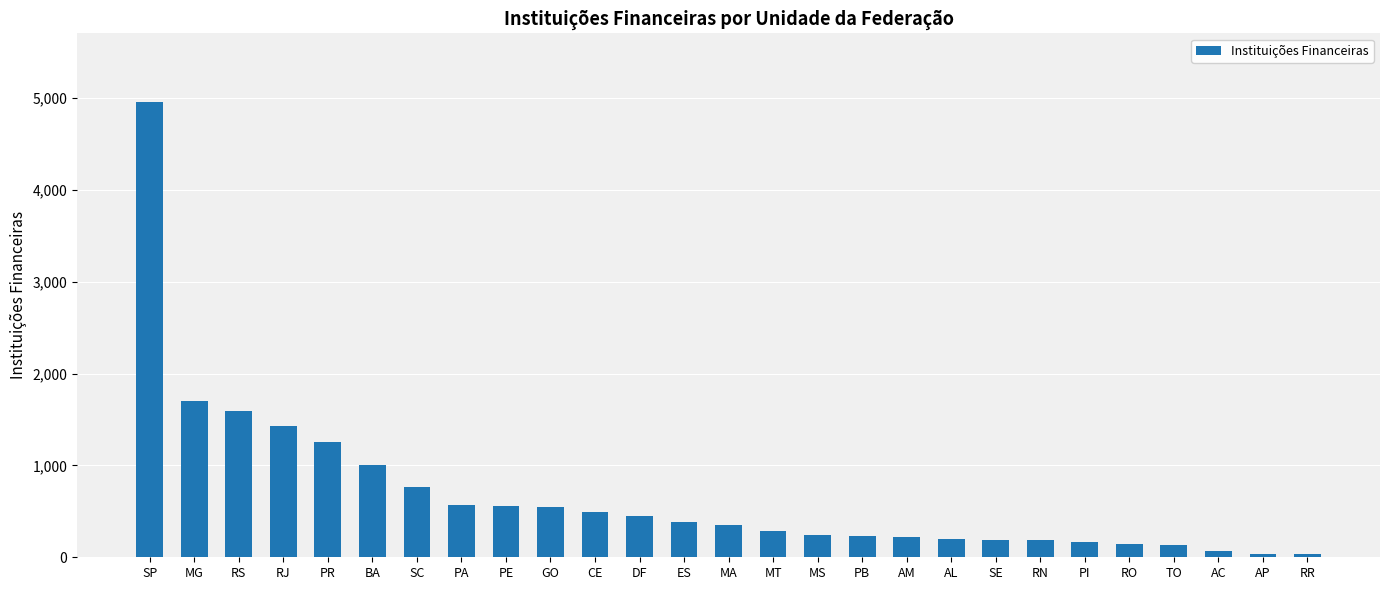

What is the maximum value shown in the chart?

4963